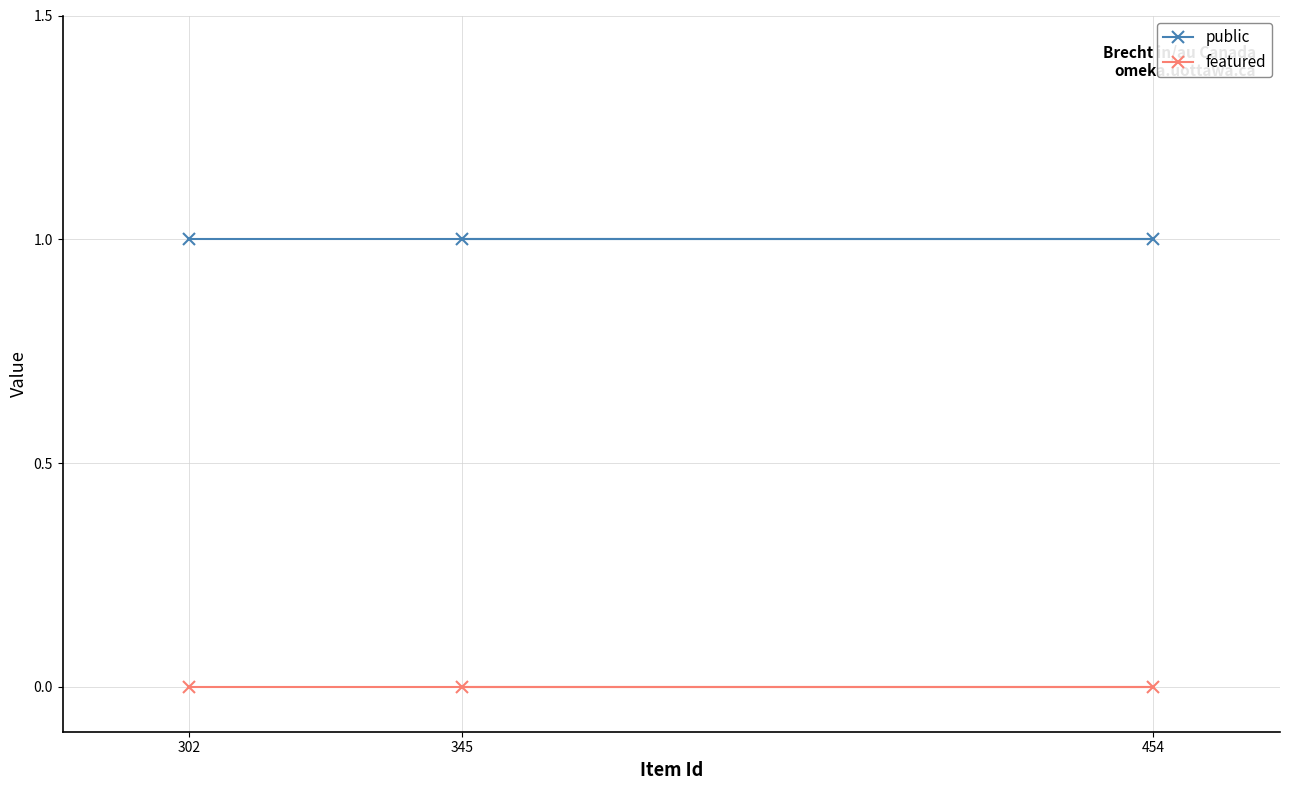

Rank the series at 302 from highest to lowest value.

public, featured